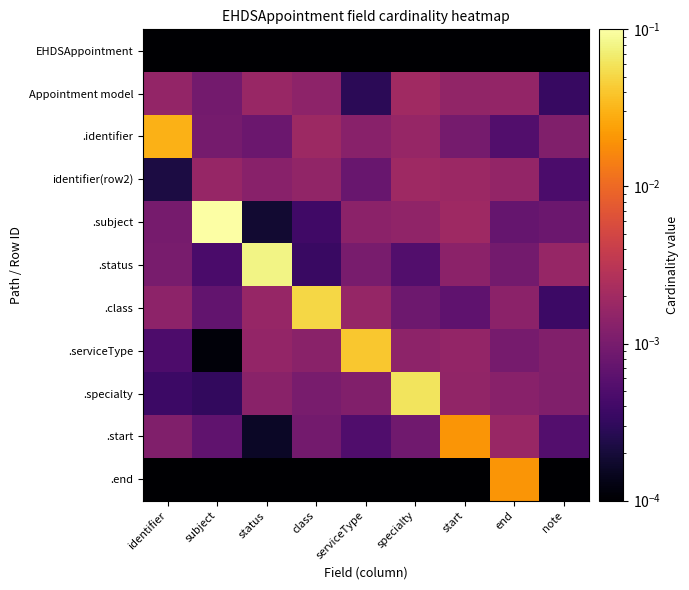

Reading right to left, list all the values displayed in this chart.

EHDSAppointment: note=0.0	end=0.0	start=0.0	specialty=0.0	serviceType=0.0	class=0.0	status=0.0	subject=0.0	identifier=0.0
Appointment model: note=0.0	end=0.0	start=0.0	specialty=0.0	serviceType=0.0	class=0.0	status=0.0	subject=0.0	identifier=0.0
.identifier: note=0.0	end=0.0	start=0.0	specialty=0.0	serviceType=0.0	class=0.0	status=0.0	subject=0.0	identifier=0.0
identifier(row2): note=0.0	end=0.0	start=0.0	specialty=0.0	serviceType=0.0	class=0.0	status=0.0	subject=0.0	identifier=0.0
.subject: note=0.0	end=0.0	start=0.0	specialty=0.0	serviceType=0.0	class=0.0	status=0.0	subject=0.1	identifier=0.0
.status: note=0.0	end=0.0	start=0.0	specialty=0.0	serviceType=0.0	class=0.0	status=0.1	subject=0.0	identifier=0.0
.class: note=0.0	end=0.0	start=0.0	specialty=0.0	serviceType=0.0	class=0.1	status=0.0	subject=0.0	identifier=0.0
.serviceType: note=0.0	end=0.0	start=0.0	specialty=0.0	serviceType=0.0	class=0.0	status=0.0	subject=0.0	identifier=0.0
.specialty: note=0.0	end=0.0	start=0.0	specialty=0.1	serviceType=0.0	class=0.0	status=0.0	subject=0.0	identifier=0.0
.start: note=0.0	end=0.0	start=0.0	specialty=0.0	serviceType=0.0	class=0.0	status=0.0	subject=0.0	identifier=0.0
.end: note=0.0	end=0.0	start=0.0	specialty=0.0	serviceType=0.0	class=0.0	status=0.0	subject=0.0	identifier=0.0